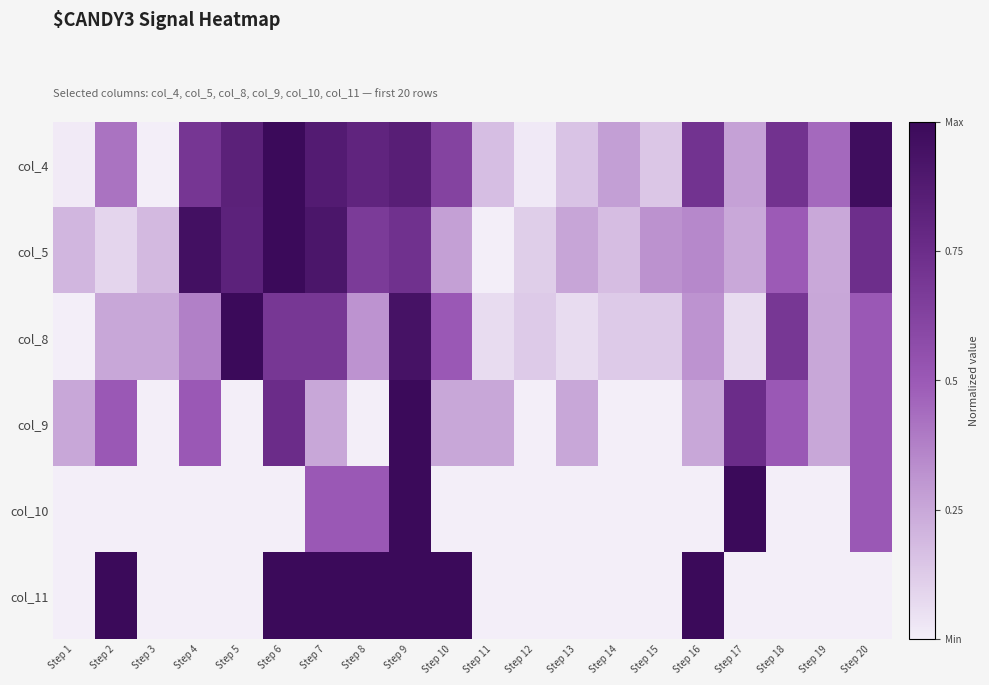

At Step 18, list the series in order from smallest to largest.

col_10, col_11, col_5, col_9, col_8, col_4